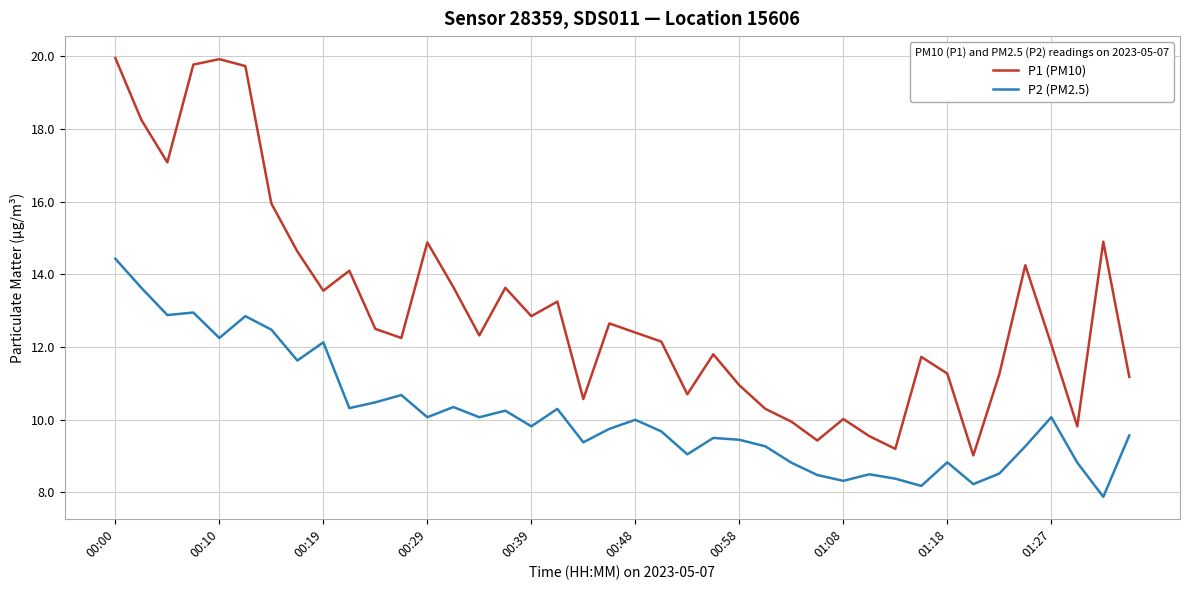

At how many categories does at least one series exceed 8?

40